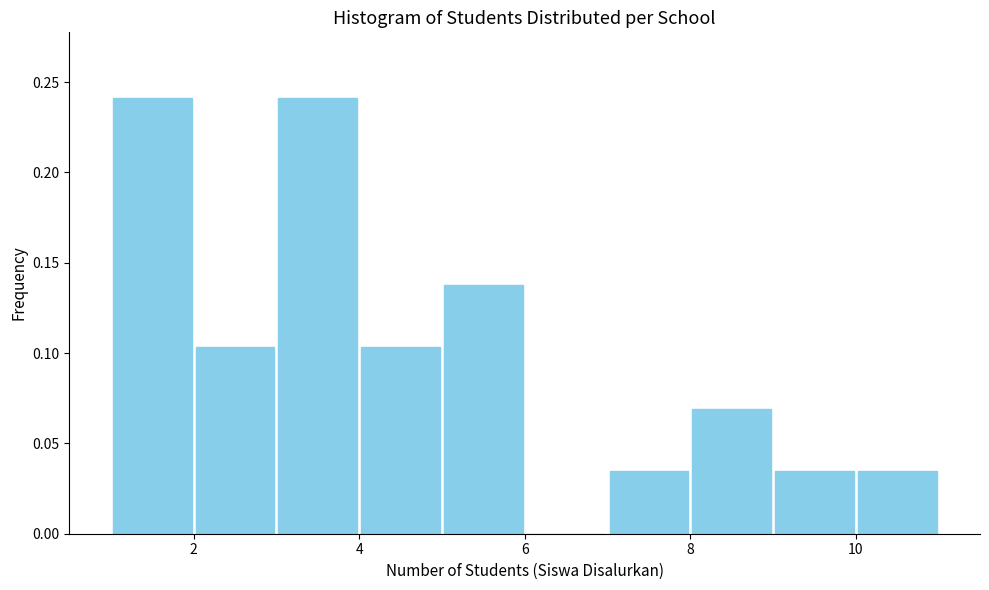

Reading left to right, list every bar in this chart as the range it spans on the x-axis followed by its height. The values are not printed on the chart, so give them approximately, as read against the axis.

1 to 2: 0.240
2 to 3: 0.105
3 to 4: 0.240
4 to 5: 0.105
5 to 6: 0.140
6 to 7: 0
7 to 8: 0.035
8 to 9: 0.070
9 to 10: 0.035
10 to 11: 0.035